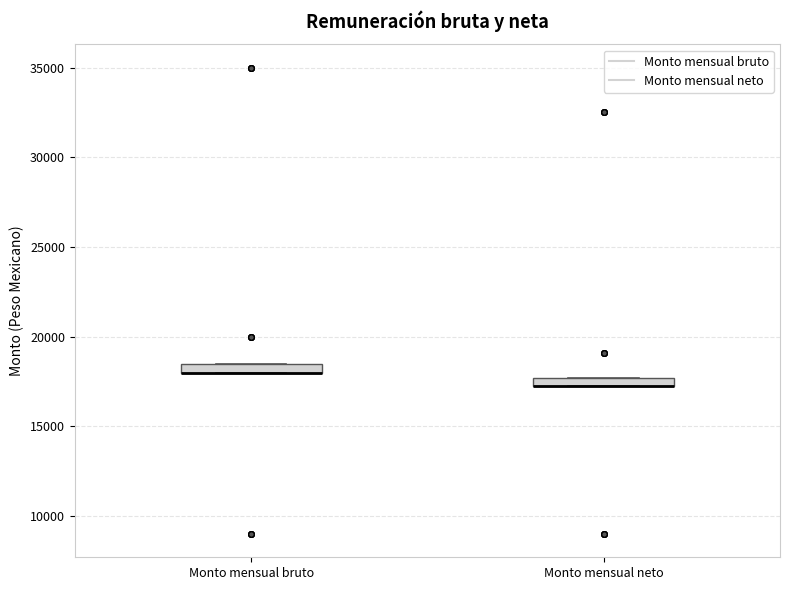

Where is the lower edge of the box for Monto mensual neto on the y-axis? The values are not printed on the chart, so give them approximately, as read against the axis.

17000